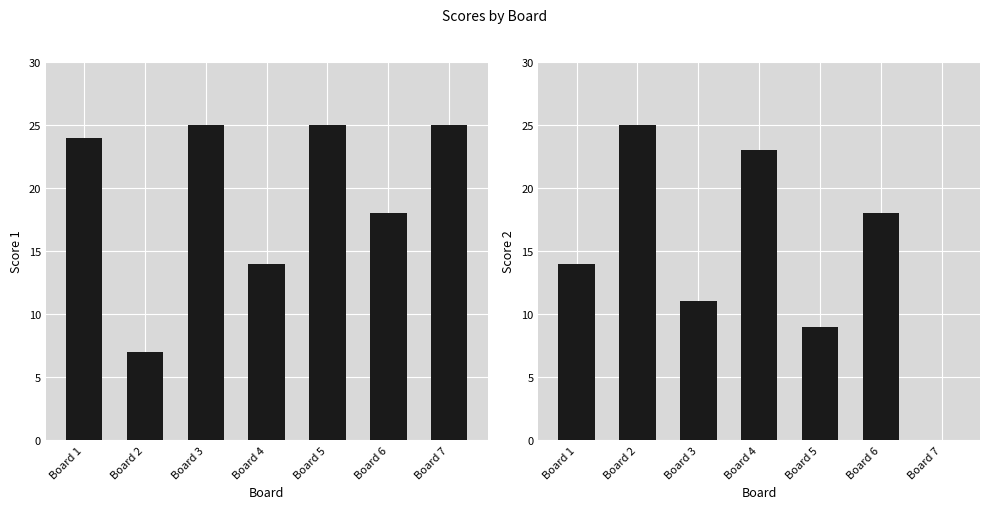

How many groups of bars are there?

7